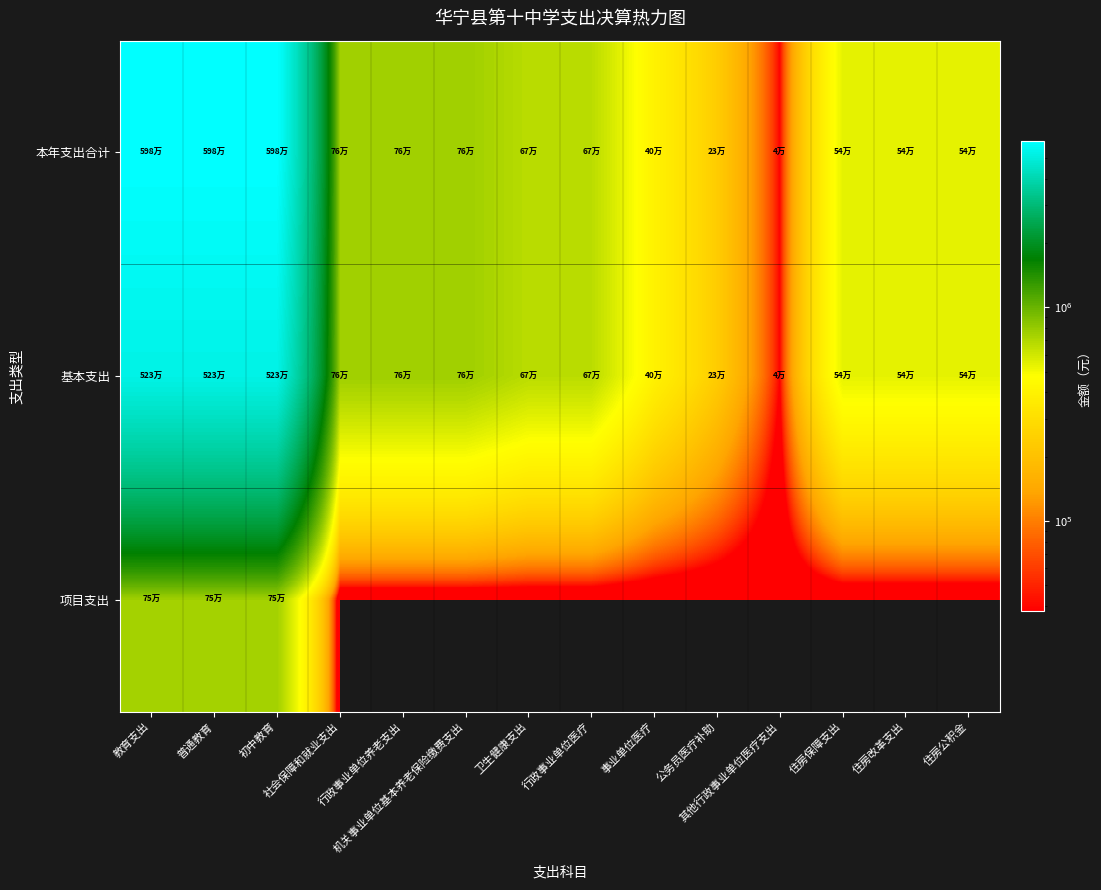

At how many categories does at least one series exceed 3877996?

3